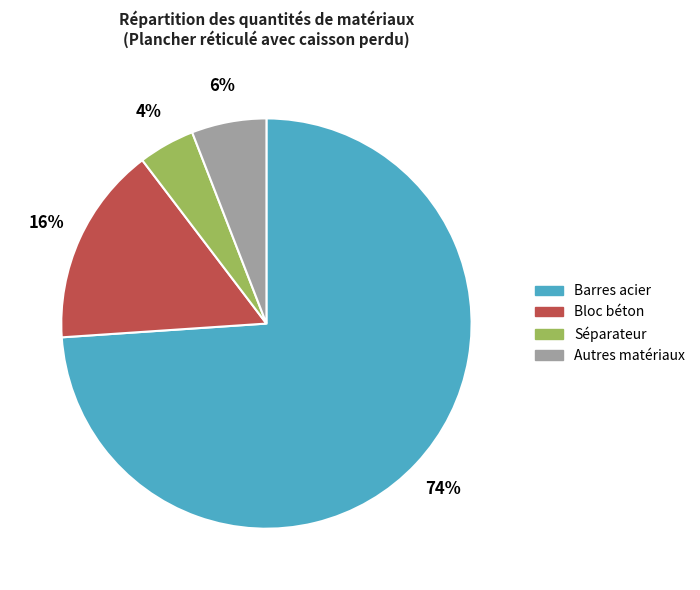

The Séparateur slice represents 14% of the pie. True or false?

False